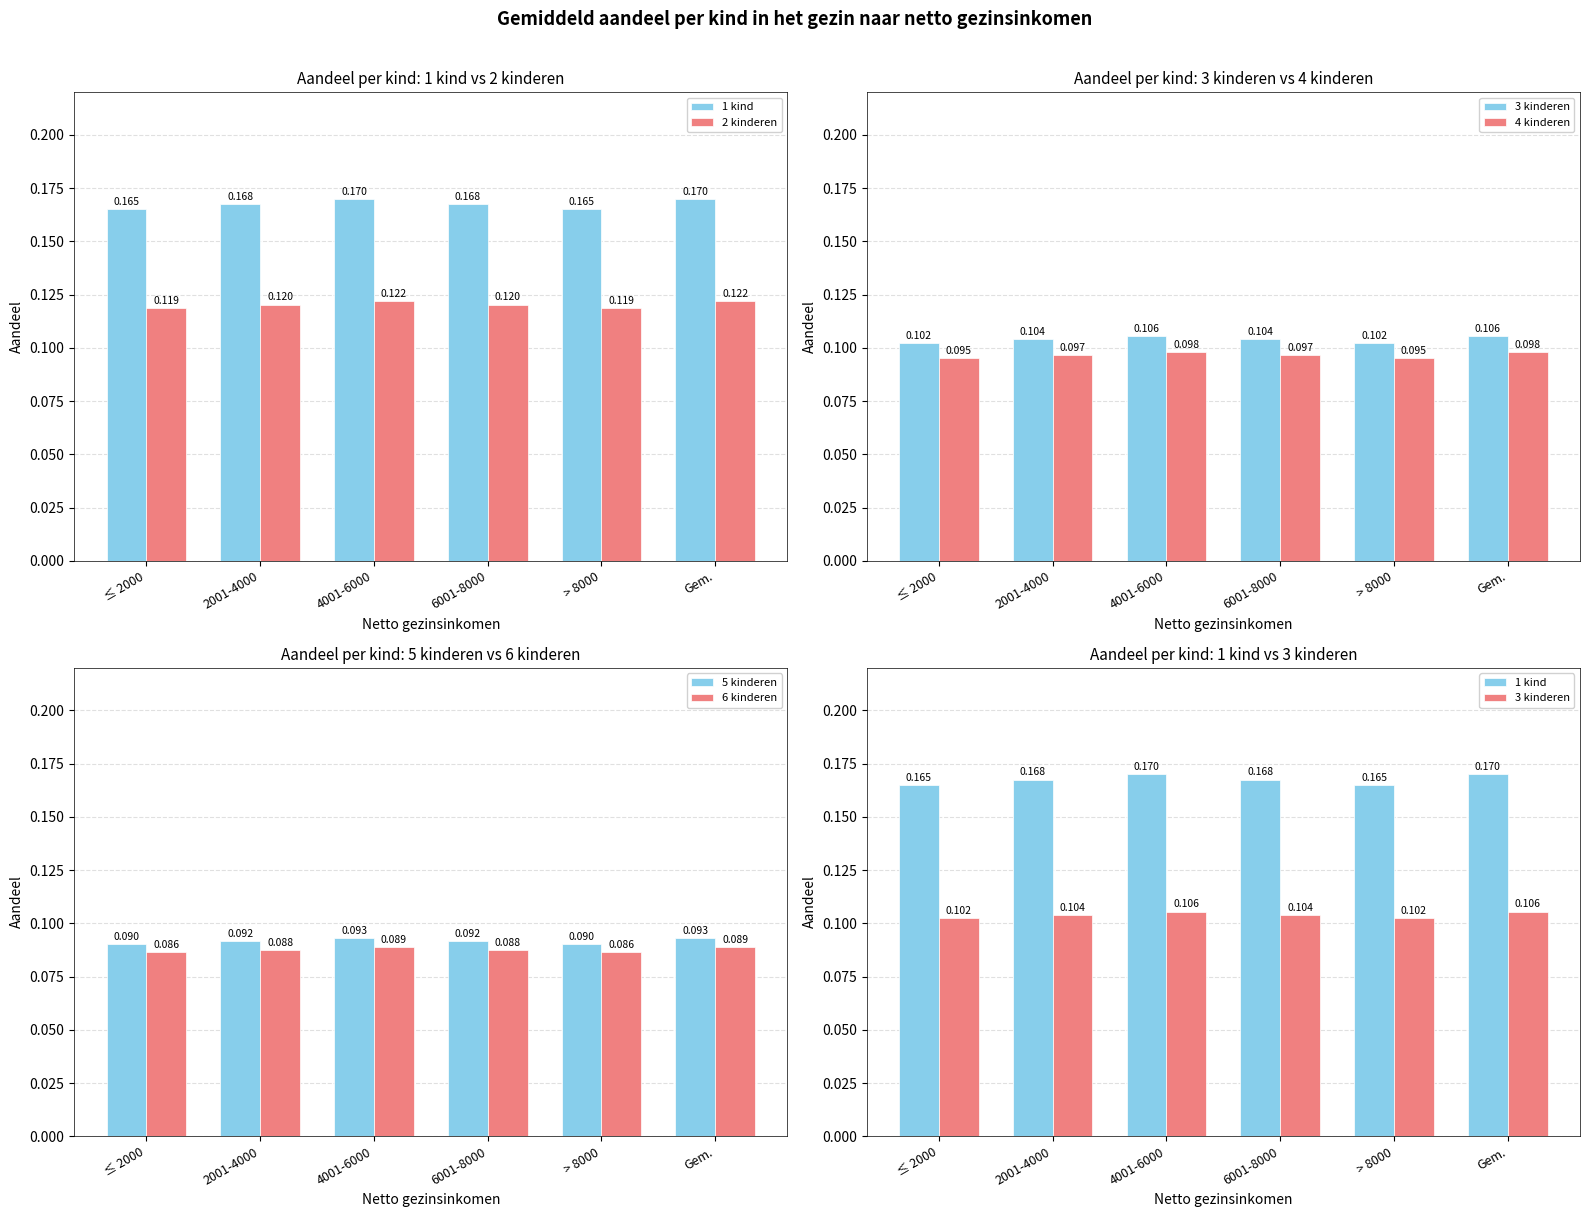

What are all the series names shown in the legend?

1 kind, 2 kinderen, 3 kinderen, 4 kinderen, 5 kinderen, 6 kinderen